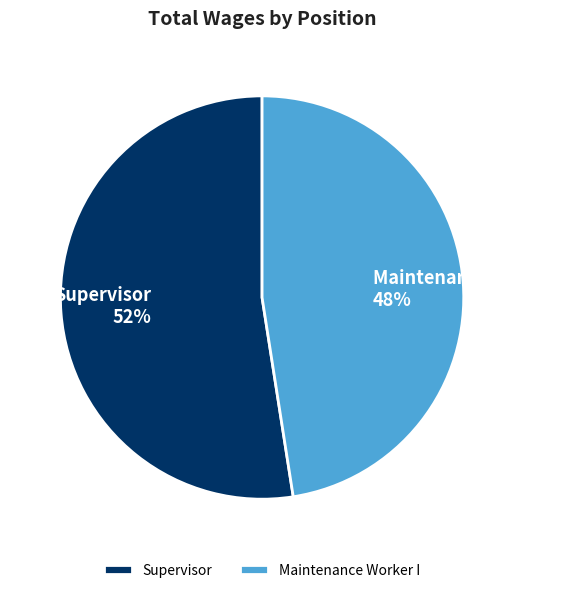

To the nearest percent, what is the combined percentage of Supervisor and Maintenance Worker I?

100%